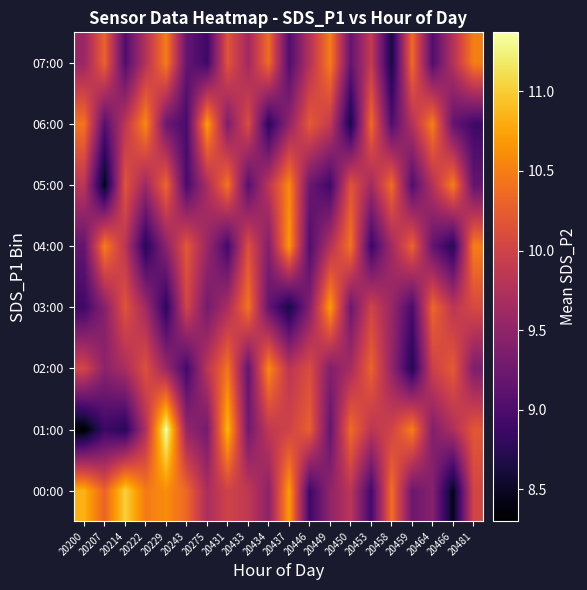

Reading left to right, transcribe all the data shown in this chart.

00:00: 20200=10.8	20207=10.3	20214=11.0	20222=10.5	20229=10.6	20243=10.3	20275=9.7	20431=10.0	20433=9.9	20434=9.5	20437=10.7	20446=8.9	20449=9.5	20450=9.8	20453=8.9	20458=10.4	20459=9.2	20464=9.4	20466=8.4	20481=10.0
01:00: 20200=8.3	20207=8.9	20214=8.7	20222=9.7	20229=11.4	20243=9.5	20275=9.3	20431=10.9	20433=9.3	20434=9.9	20437=10.0	20446=10.3	20449=9.2	20450=10.4	20453=9.8	20458=10.0	20459=10.5	20464=9.4	20466=9.7	20481=10.2
02:00: 20200=10.0	20207=9.5	20214=9.7	20222=10.1	20229=9.6	20243=8.9	20275=9.8	20431=10.4	20433=9.2	20434=10.6	20437=9.8	20446=10.1	20449=9.4	20450=9.7	20453=10.3	20458=9.5	20459=8.7	20464=10.0	20466=10.2	20481=9.4
03:00: 20200=8.9	20207=9.4	20214=10.2	20222=9.6	20229=8.8	20243=10.0	20275=9.3	20431=9.7	20433=10.4	20434=9.2	20437=8.6	20446=9.4	20449=10.7	20450=9.2	20453=10.0	20458=9.6	20459=9.0	20464=10.3	20466=9.8	20481=10.1
04:00: 20200=9.2	20207=10.5	20214=9.8	20222=8.7	20229=9.5	20243=10.2	20275=9.6	20431=8.9	20433=10.1	20434=9.4	20437=10.7	20446=9.0	20449=9.8	20450=10.4	20453=8.9	20458=9.6	20459=10.3	20464=9.2	20466=8.7	20481=10.5
05:00: 20200=9.8	20207=8.4	20214=10.2	20222=9.6	20229=10.3	20243=9.0	20275=9.7	20431=10.4	20433=9.1	20434=9.8	20437=10.6	20446=9.2	20449=8.9	20450=10.2	20453=9.6	20458=10.4	20459=9.0	20464=9.8	20466=10.5	20481=9.2
06:00: 20200=10.4	20207=9.1	20214=9.8	20222=10.6	20229=9.2	20243=9.0	20275=10.7	20431=9.4	20433=10.1	20434=8.8	20437=9.5	20446=10.2	20449=9.9	20450=8.6	20453=10.4	20458=9.0	20459=9.8	20464=10.5	20466=9.2	20481=8.9
07:00: 20200=9.6	20207=10.3	20214=9.0	20222=9.8	20229=10.5	20243=9.2	20275=8.9	20431=10.2	20433=9.6	20434=10.4	20437=9.0	20446=9.8	20449=10.5	20450=9.2	20453=9.9	20458=8.6	20459=10.4	20464=9.0	20466=9.8	20481=10.5